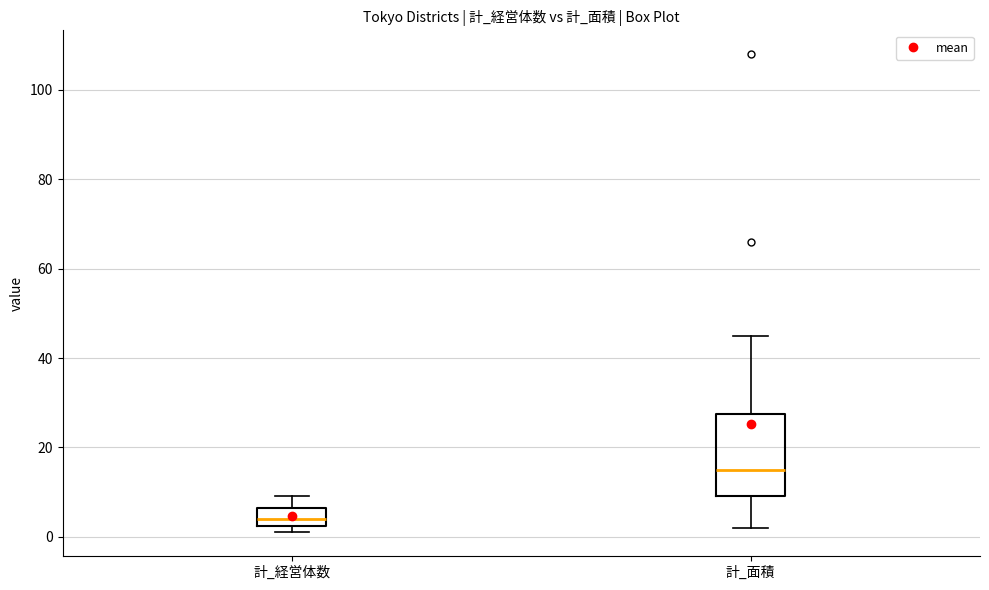

Which box has the highest median line?

計_面積